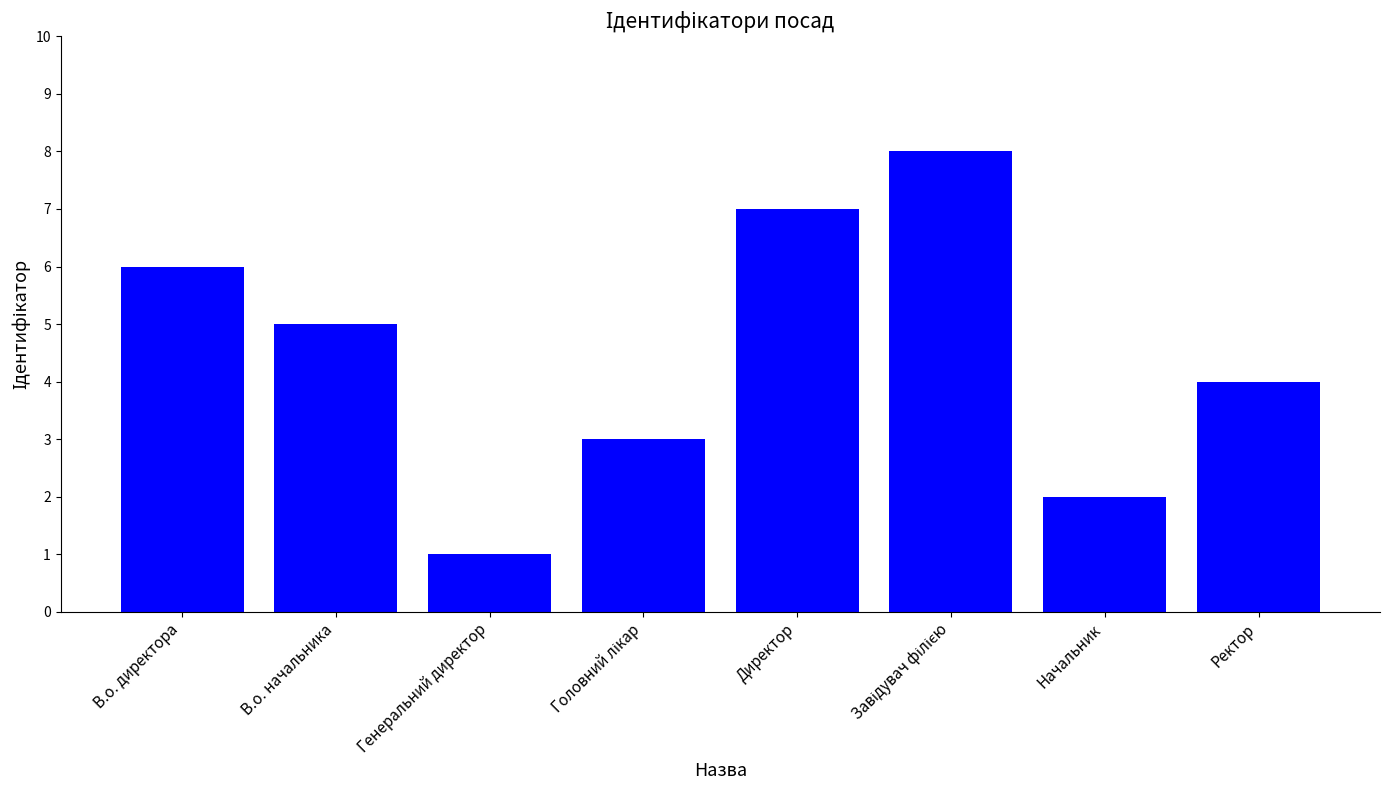

What is the change in value from Генеральний директор to Ректор?

+3